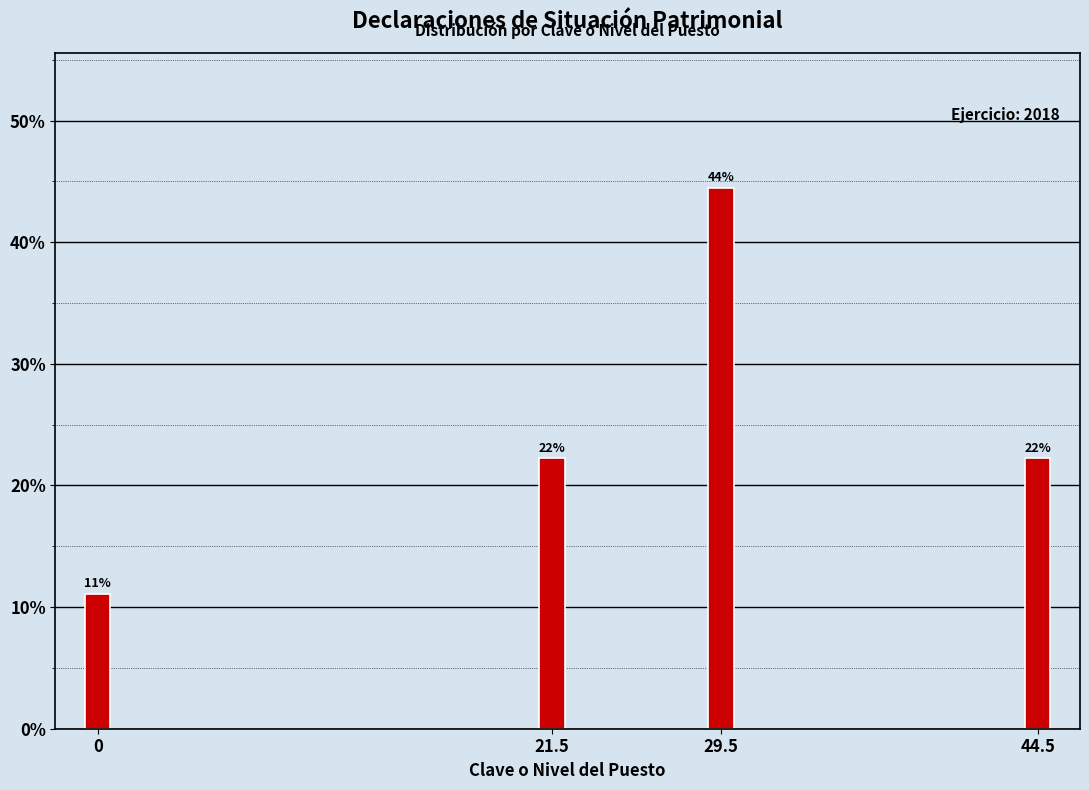

Are the bars horizontal?

No